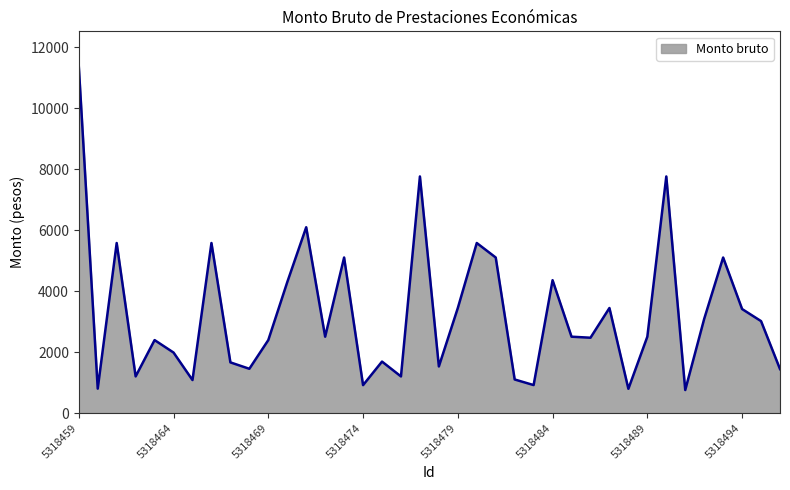

What is the smallest value displayed?

755.5